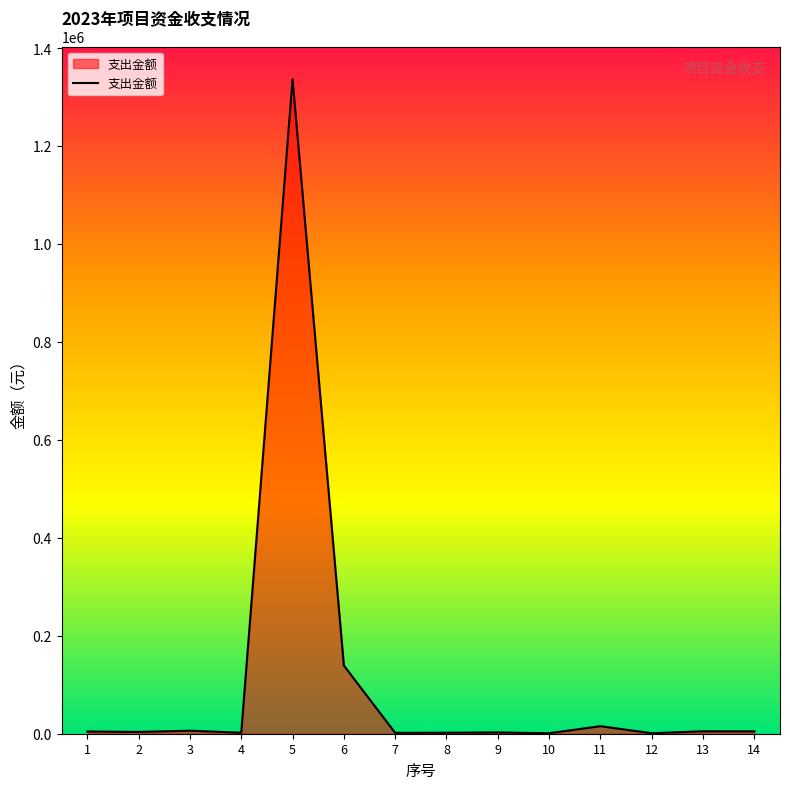

The value at 11 is 15400.0. True or false?

True